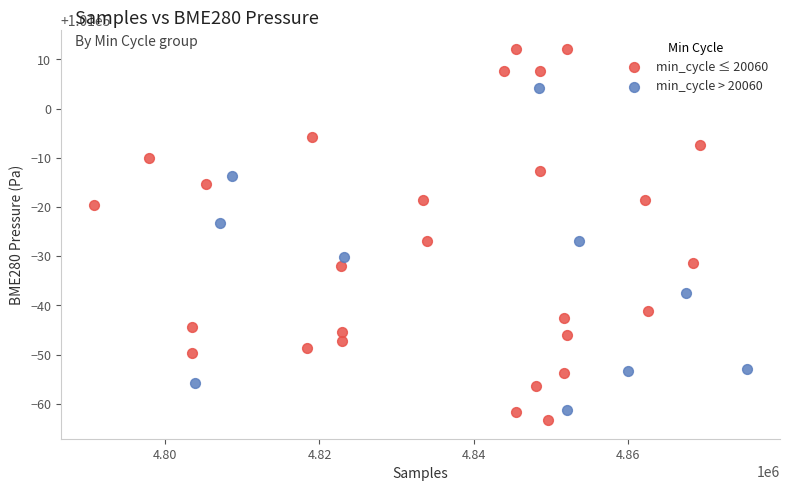

Which series has the widest spread of Y values?

min_cycle ≤ 20060